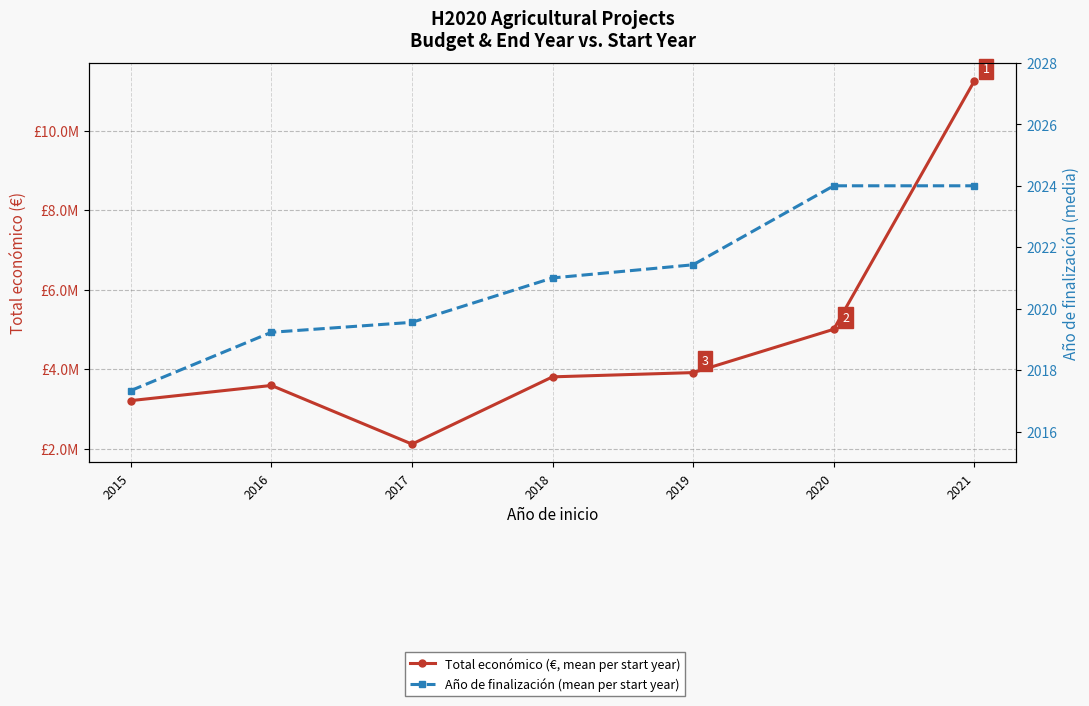

True or false: Año de finalización (mean per start year) has more than 2 points higher than both neighbors.

False